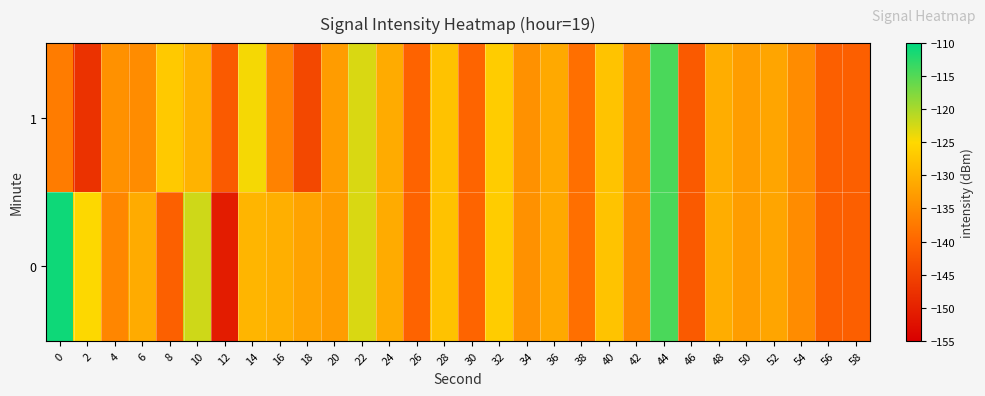

What is the total value across all series at 52?

-263.3